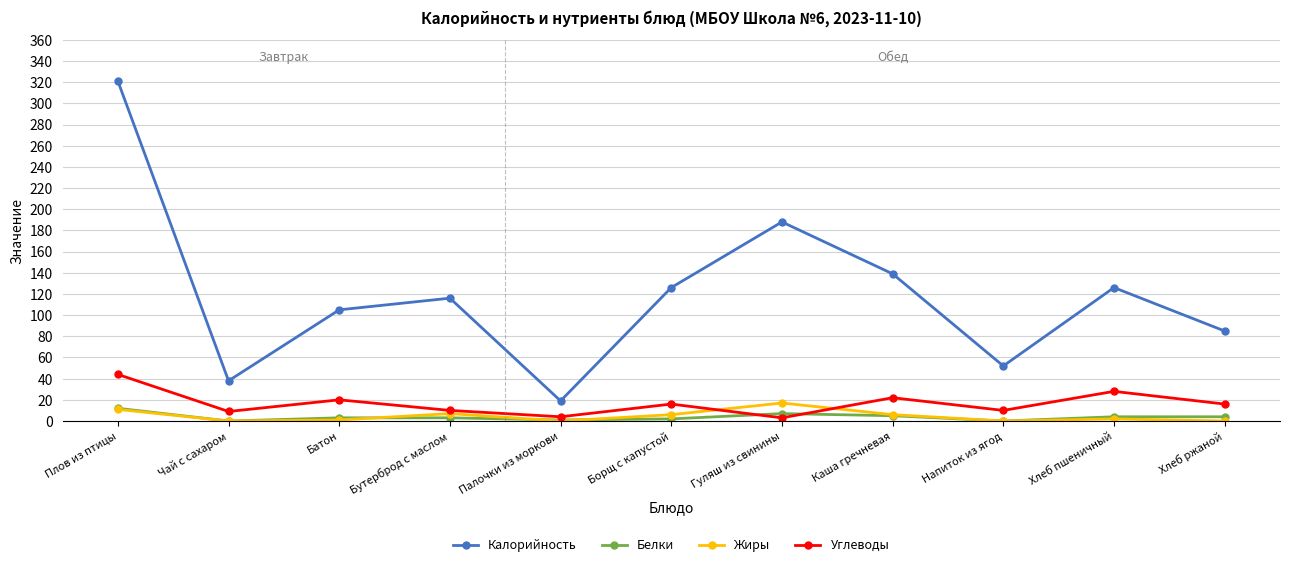

The Калорийность series shows 28 at Напиток из ягод. True or false?

False